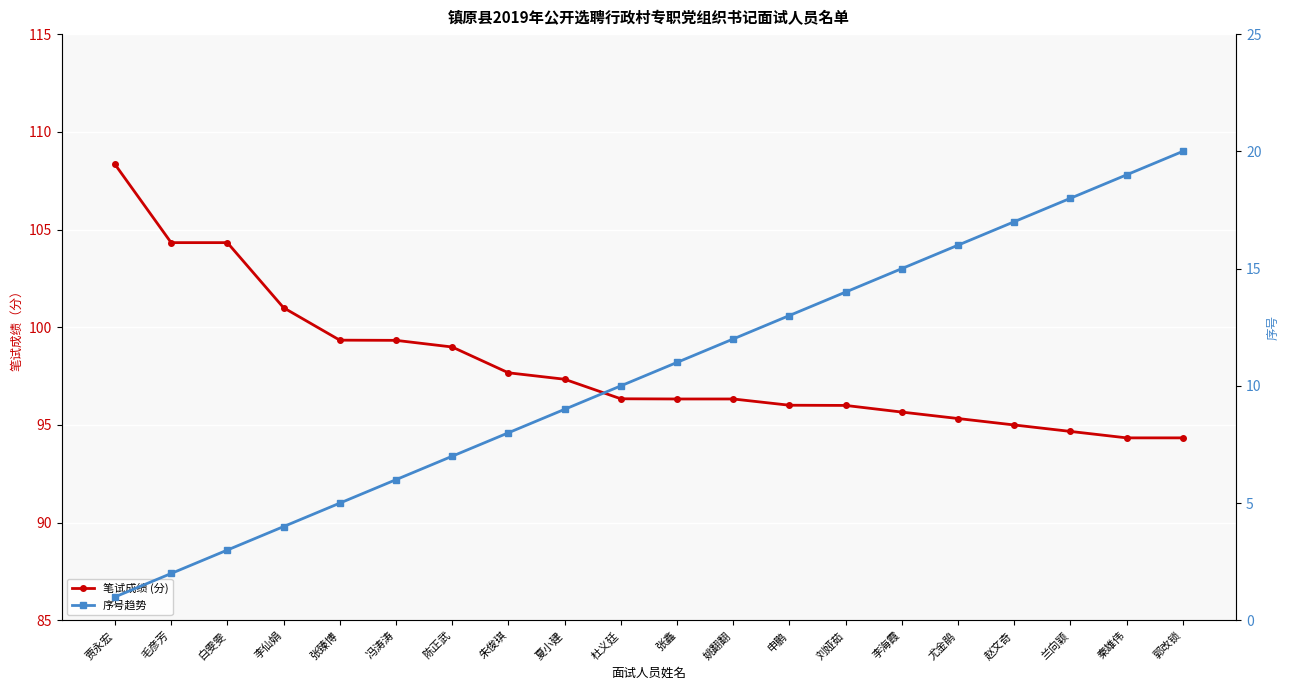

Where does the 序号趋势 series first go above 11?

姚翻翻